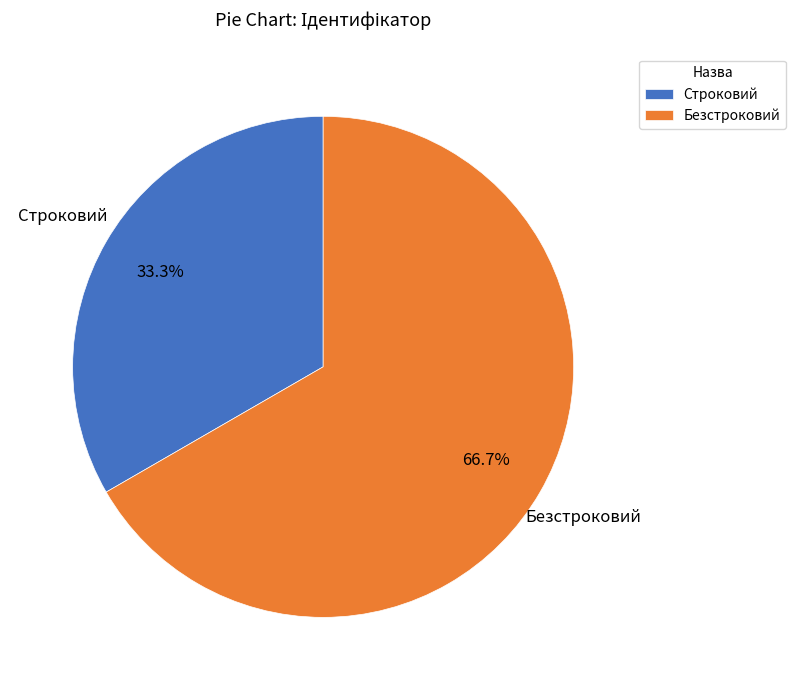

To the nearest percent, what portion does Строковий represent?

33%